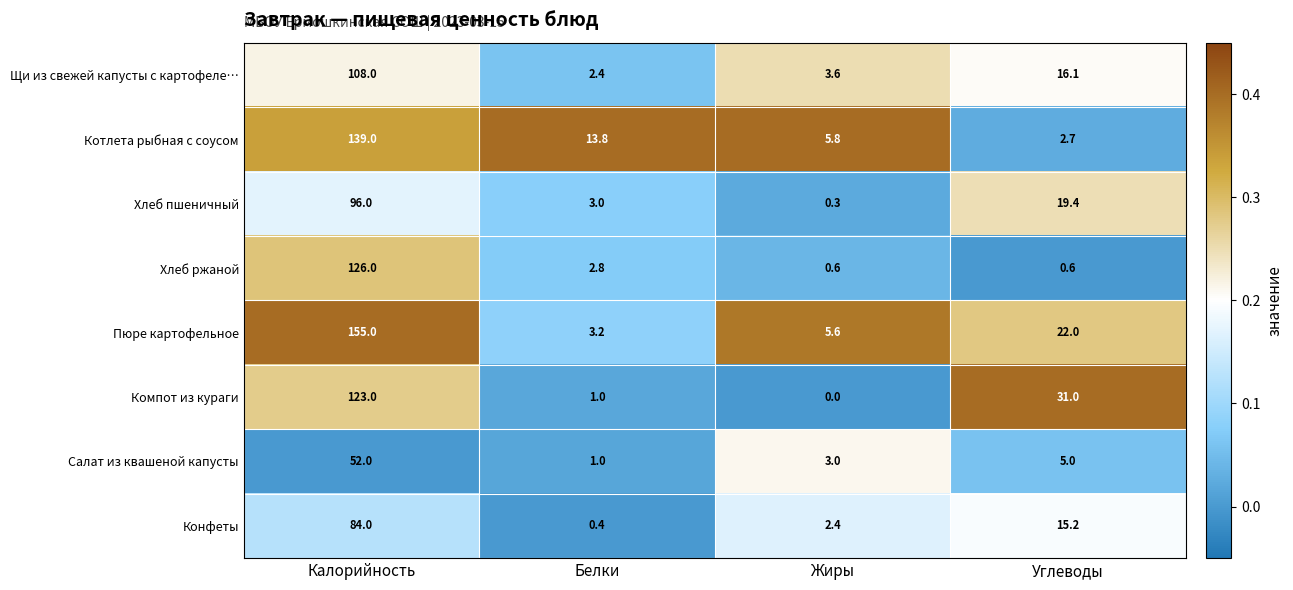

What is the spread (max minus min) of values at Жиры?

5.8